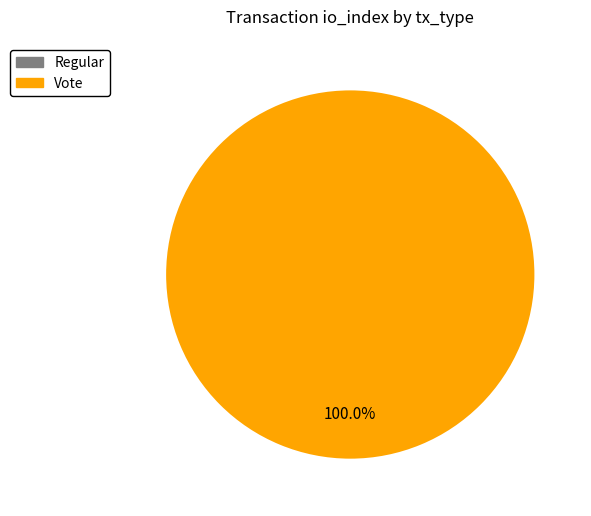

Count the number of slices in the pie.

2